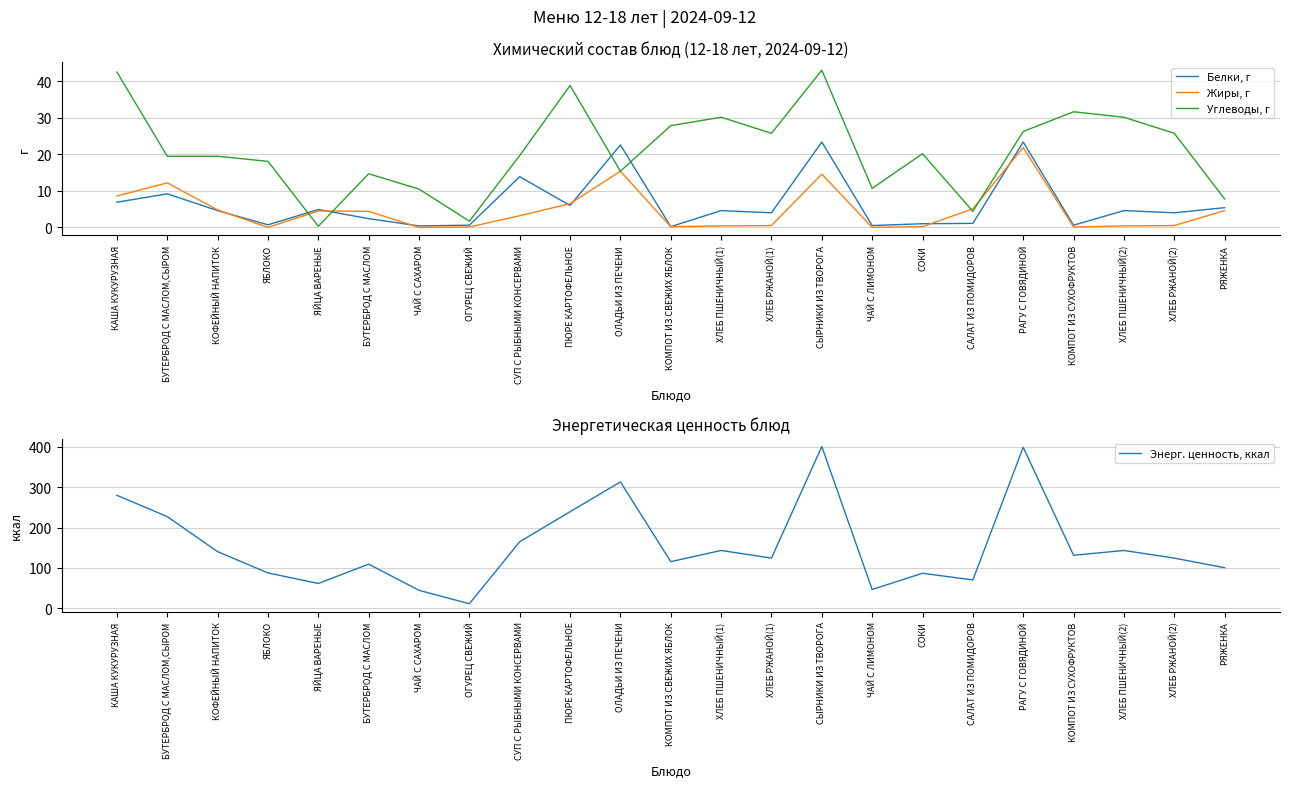

What is the label of the 3rd point from the right?

ХЛЕБ ПШЕНИЧНЫЙ(2)